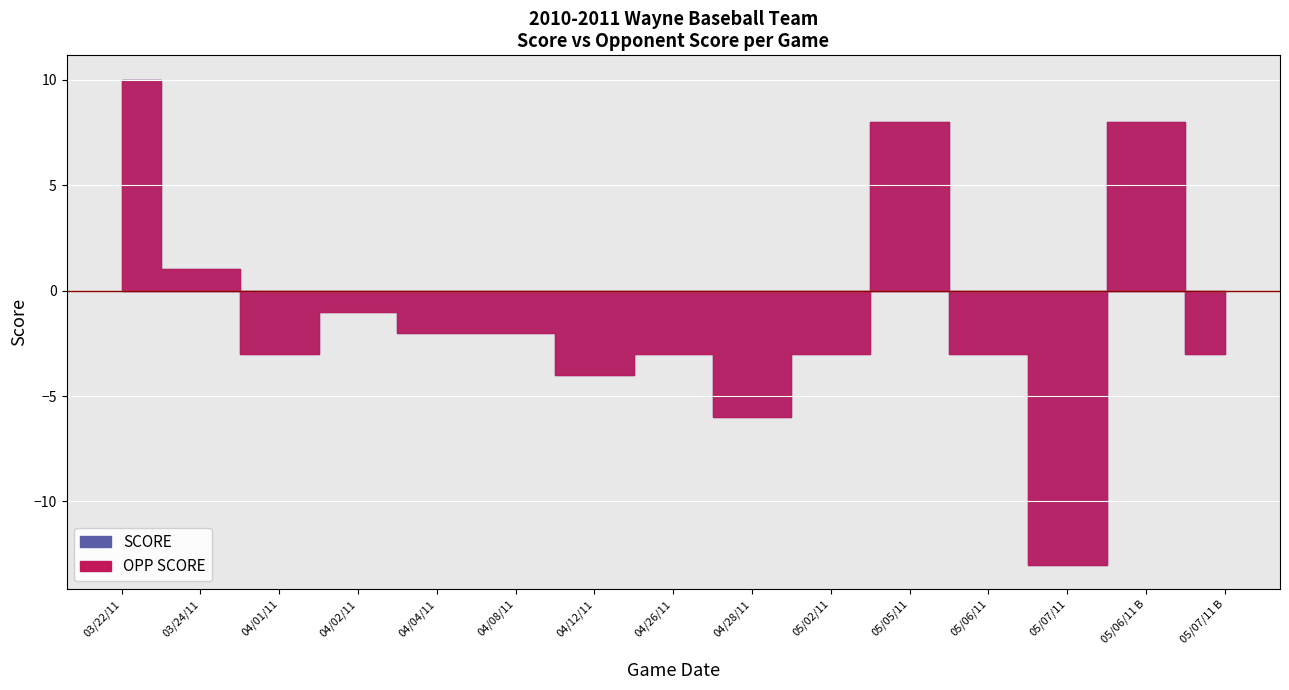

What is the difference between the second highest and minimum values in the OPP SCORE series?

10